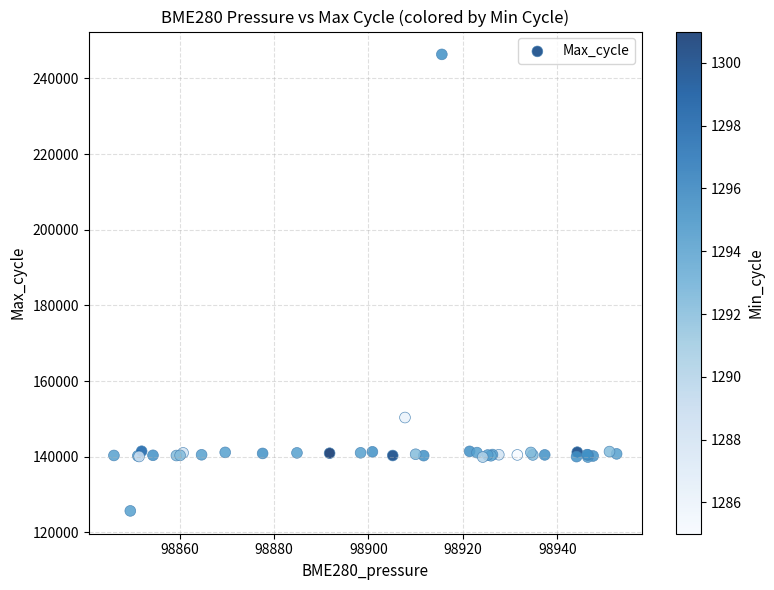

What Y value in the scatter plot is closest to 186025?

150361